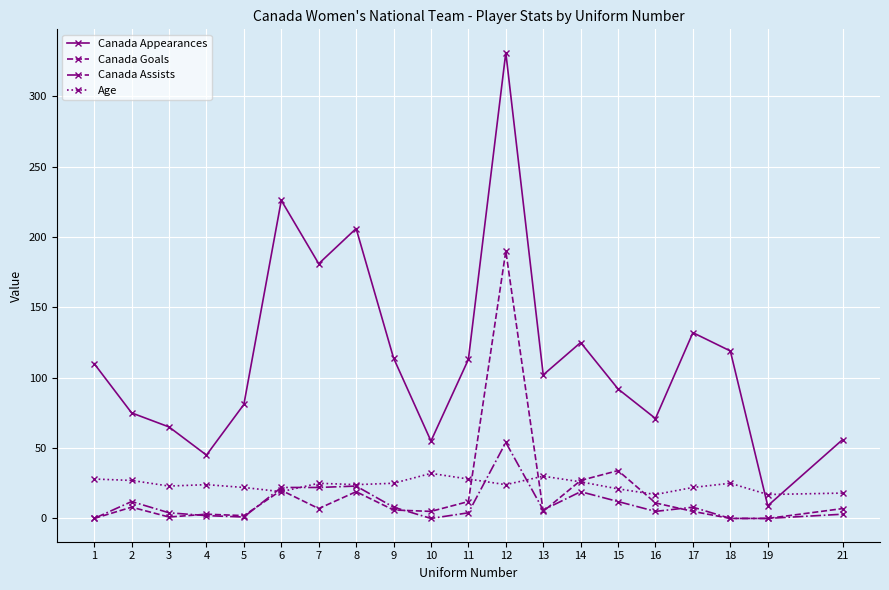

Between 4 and 10, which series saw the biggest shift?

Canada Appearances